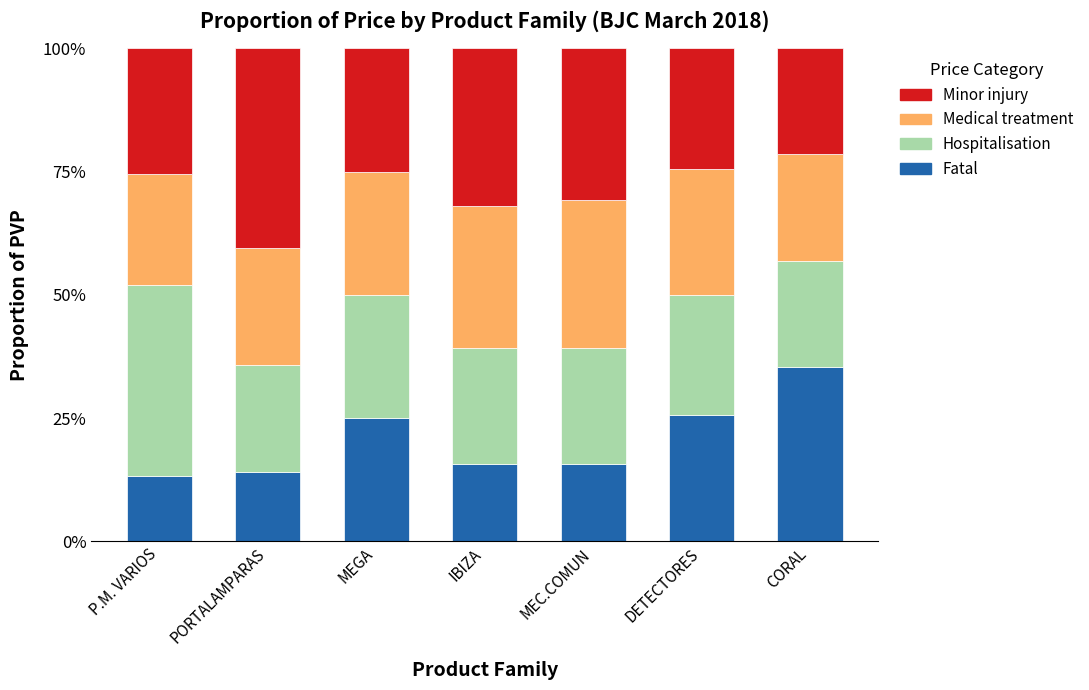

What is the sum of the Fatal values at CORAL and DETECTORES?

60.9